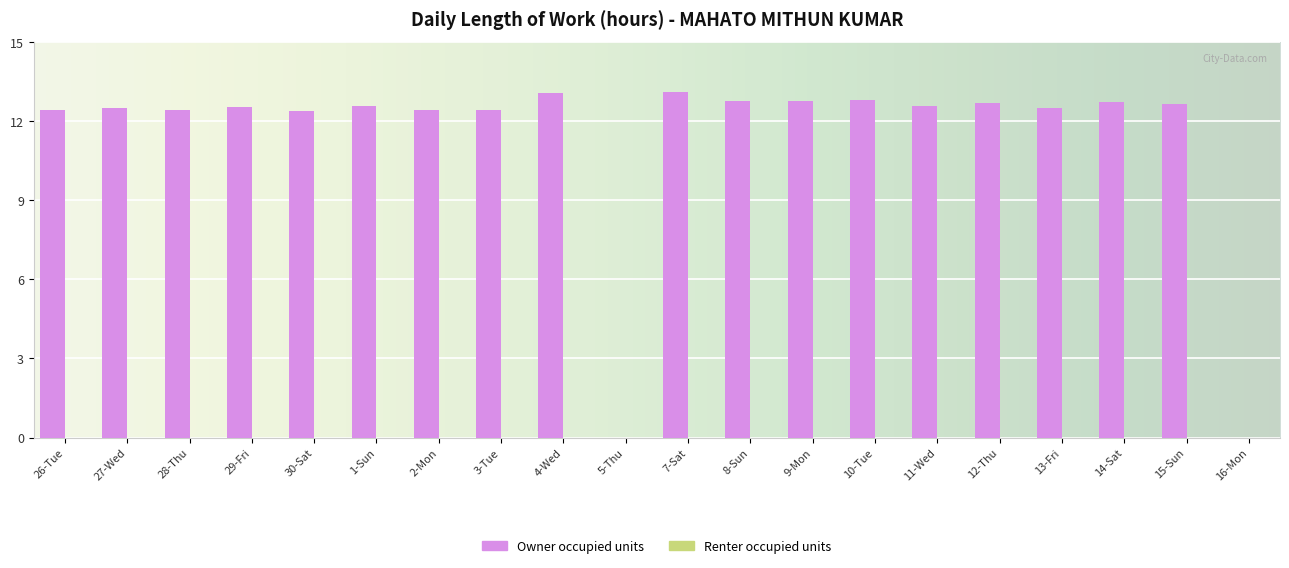

What is the maximum value shown in the chart?

13.1